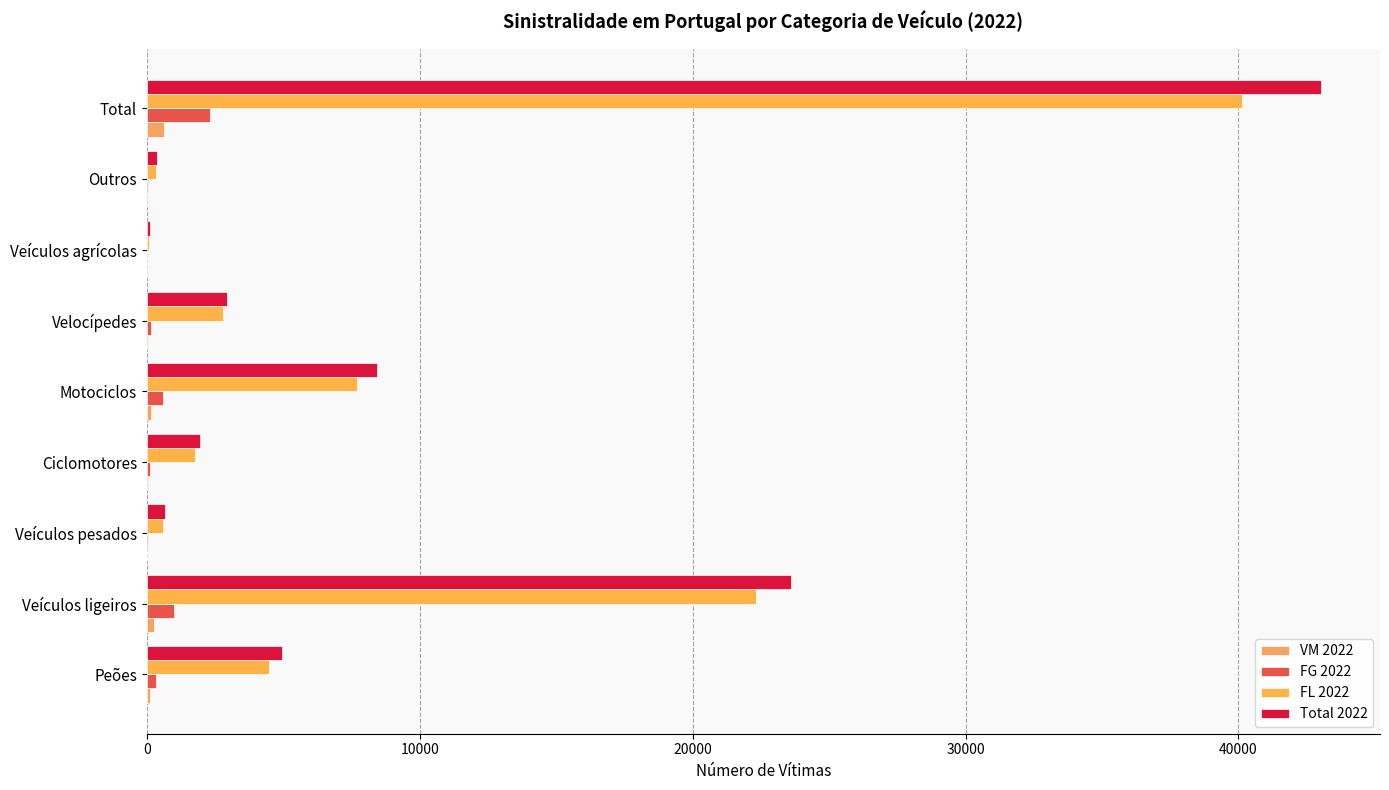

What is the maximum value for Total 2022?

43034